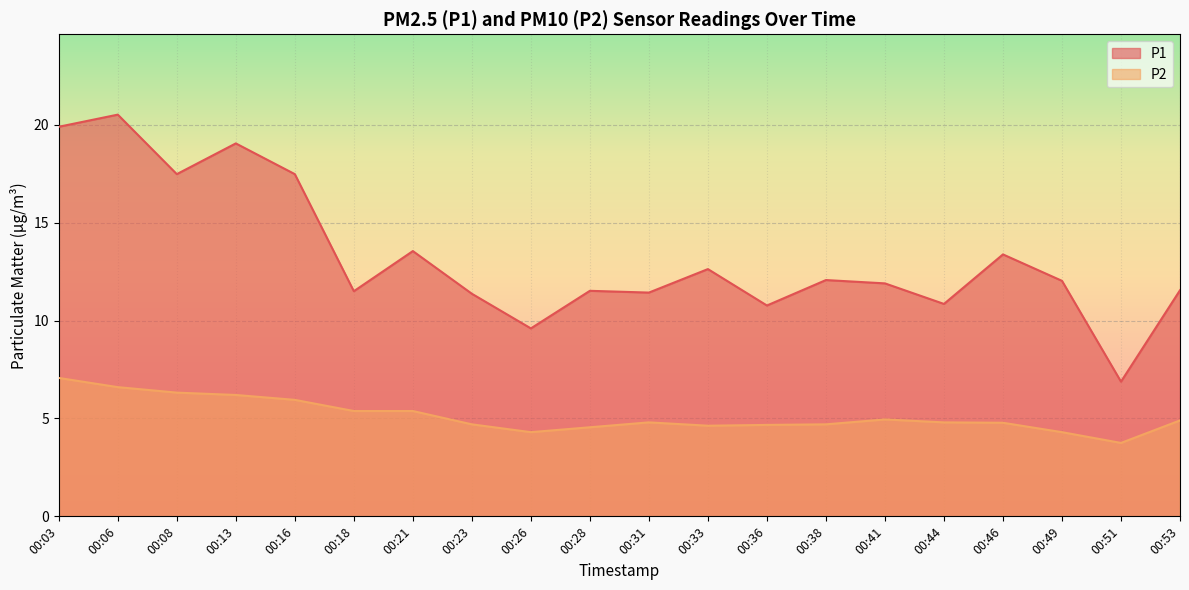

What is the sum of all P1 values?

265.5